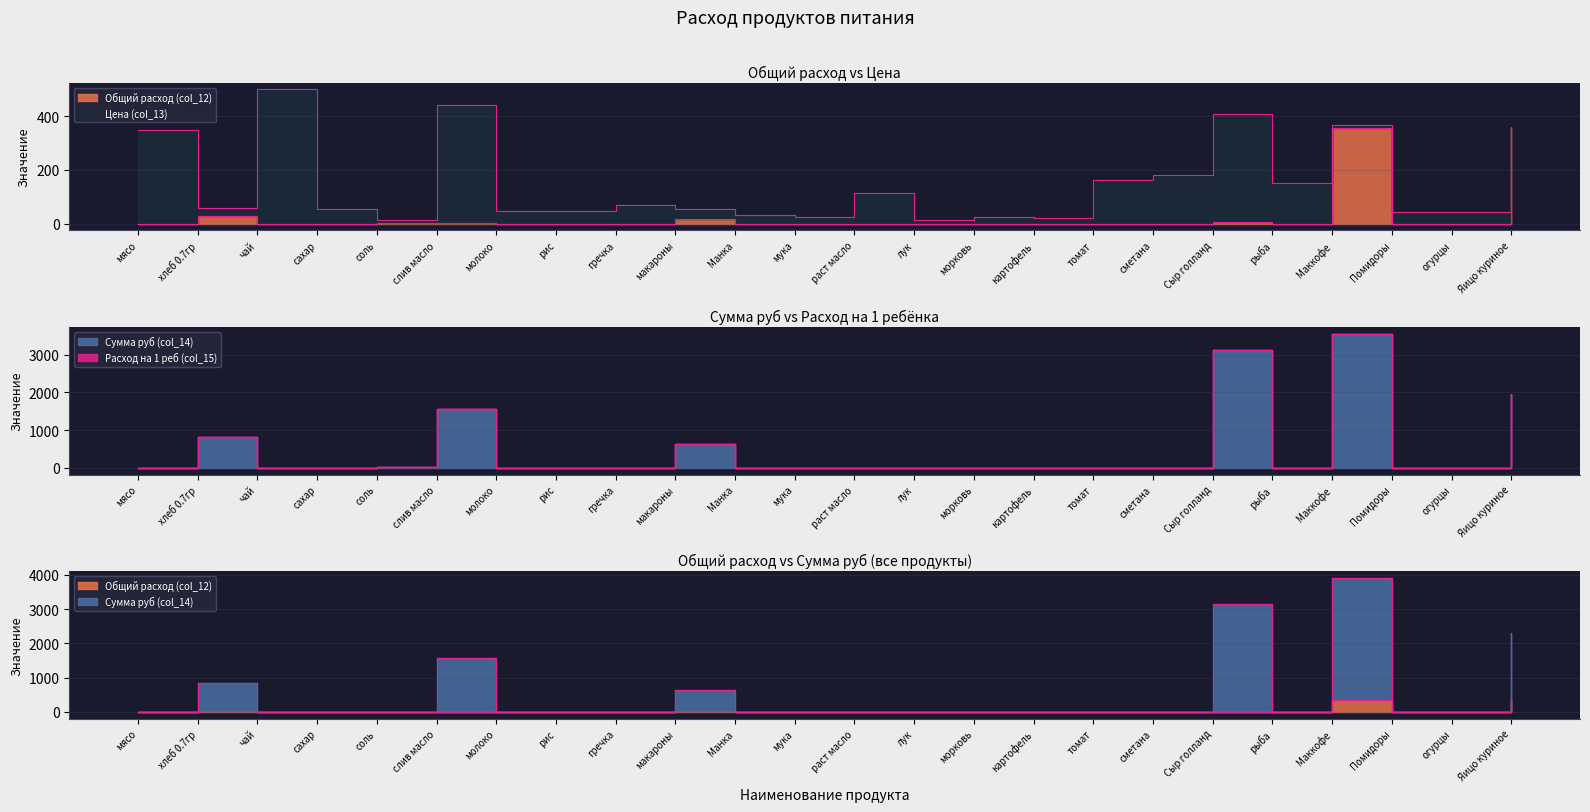

True or false: Расход на 1 реб (col_15) has more than 1 interior local peaks.

True